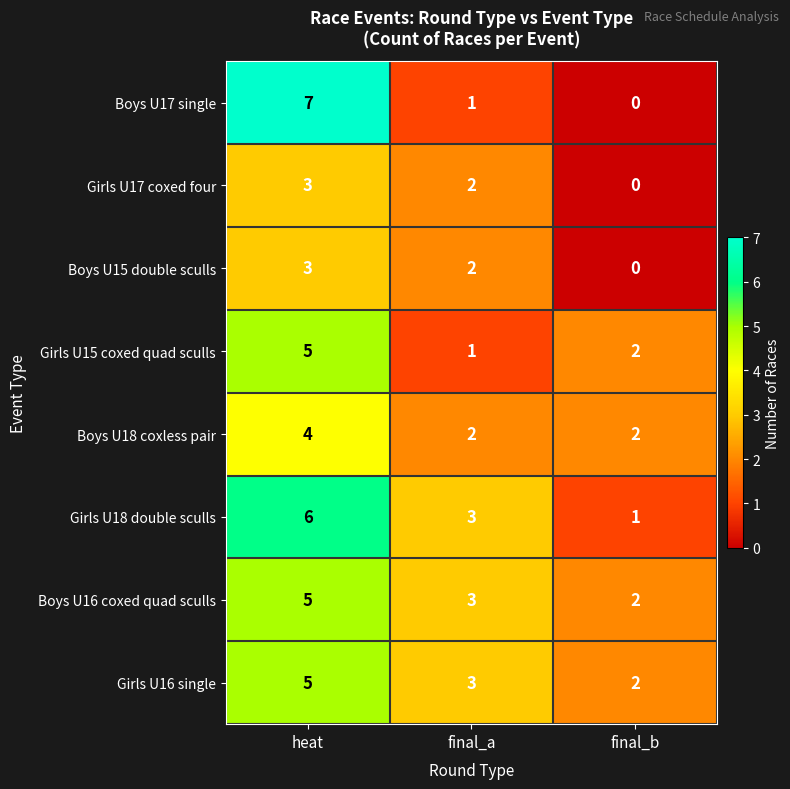

Is it true that Girls U18 double sculls equals 3 at final_a?

True